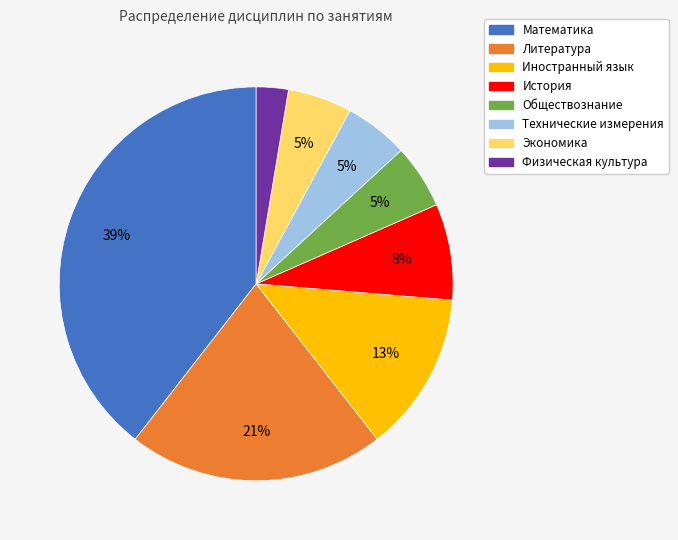

Which has a higher value, История or Физическая культура?

История